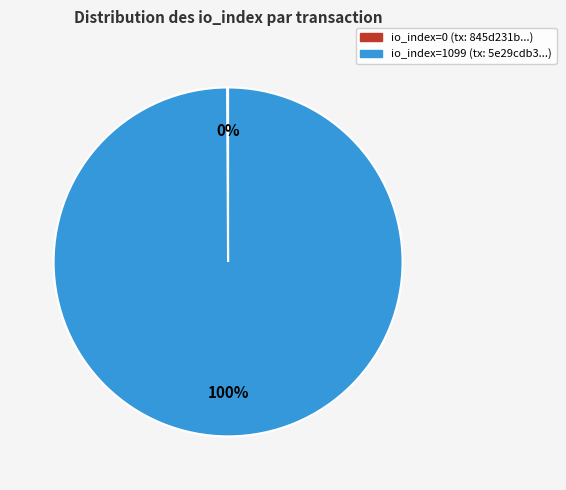

Which slice represents more than half of the pie?

io_index=1099